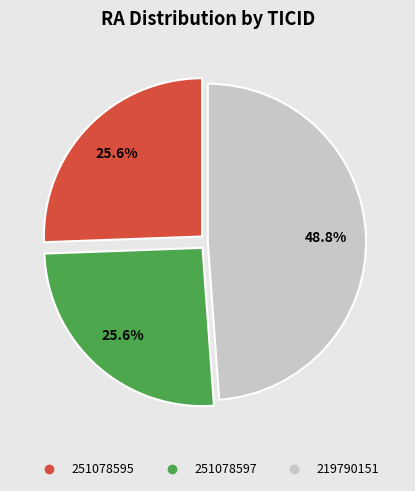

The 251078595 slice represents 11% of the pie. True or false?

False